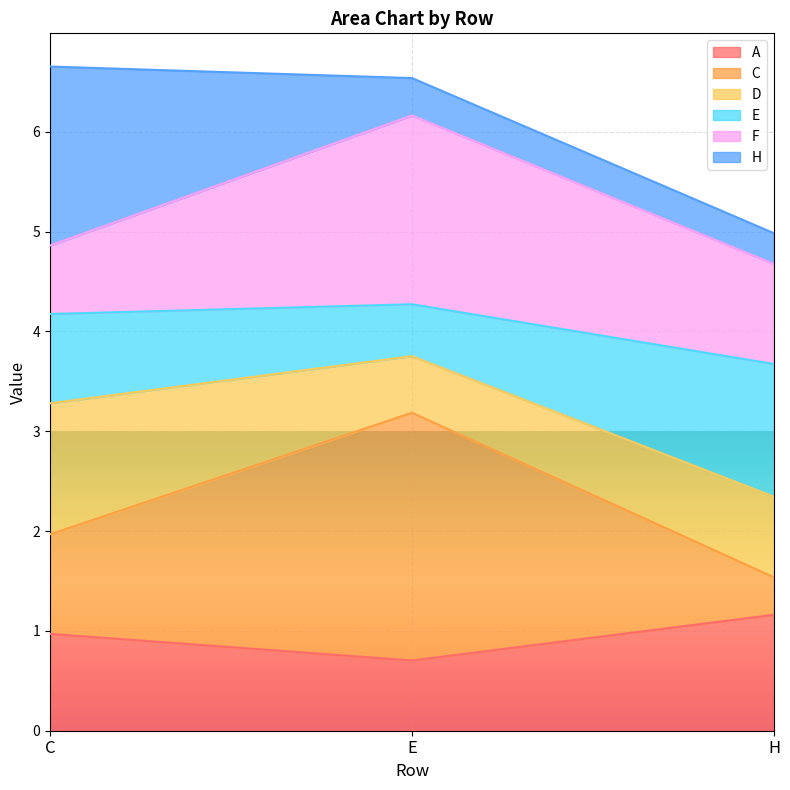

Does the chart display data point markers on the line(s)?

No